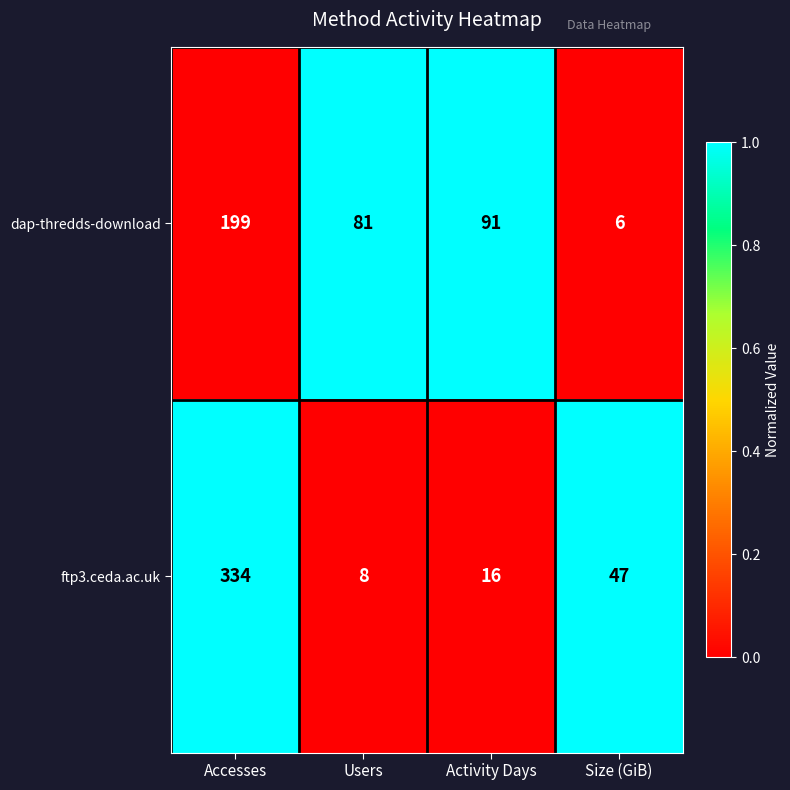

The value of dap-thredds-download at Accesses is 199. True or false?

True